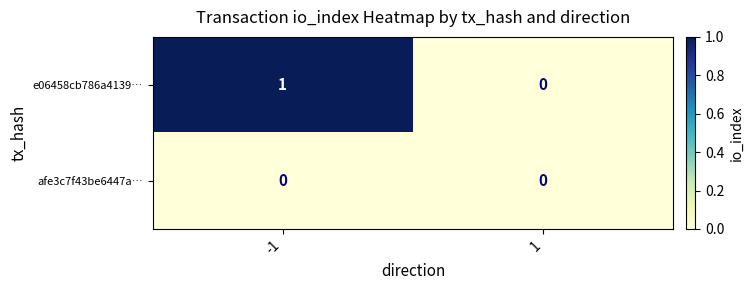

True or false: afe3c7f43be6447a… has a value of 0 at -1.

True